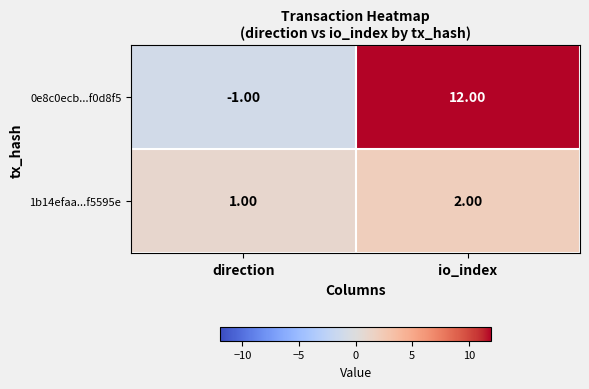

Between direction and io_index, which series saw the biggest shift?

0e8c0ecb...f0d8f5